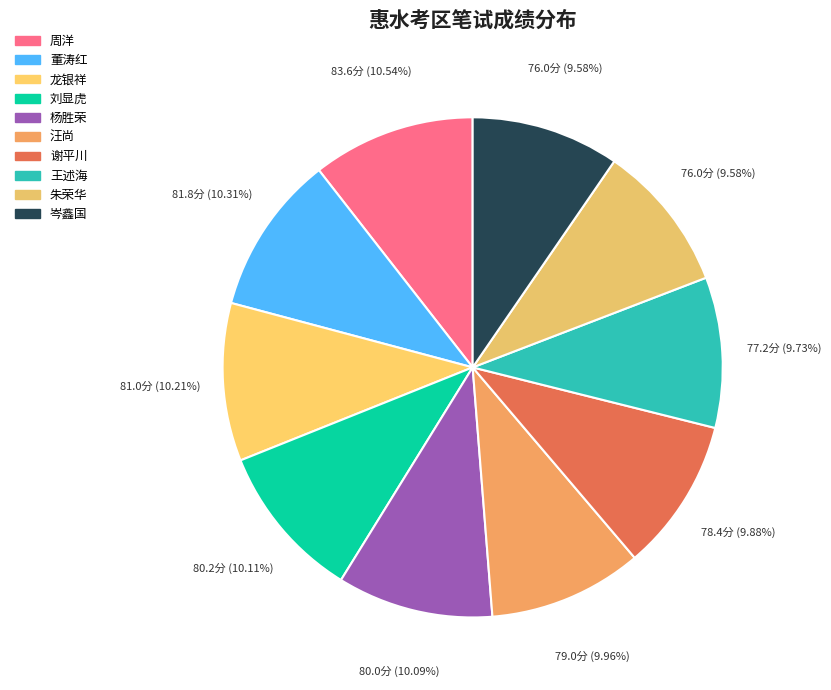

Do 朱荣华 and 谢平川 together represent more than half of the pie?

No